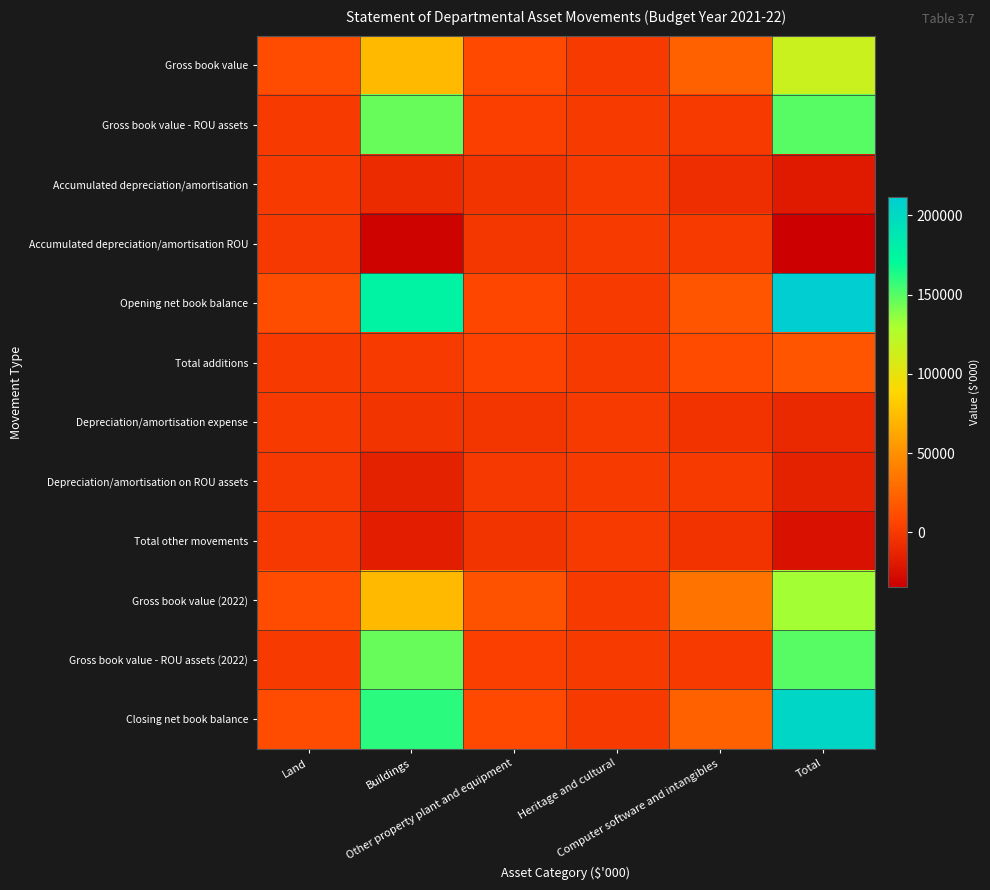

Between Other property plant and equipment and Land, which is larger?

Land